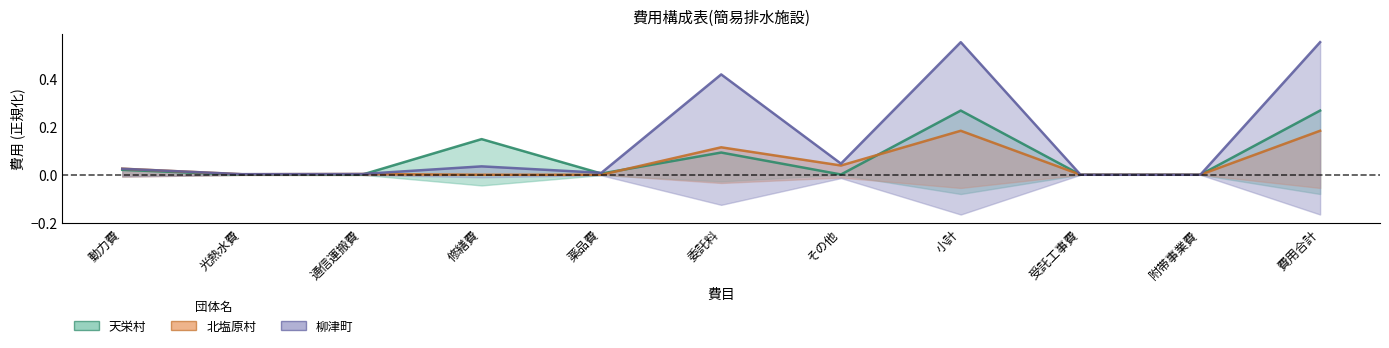

The 天栄村 series shows -0.1 at 通信運搬費. True or false?

False